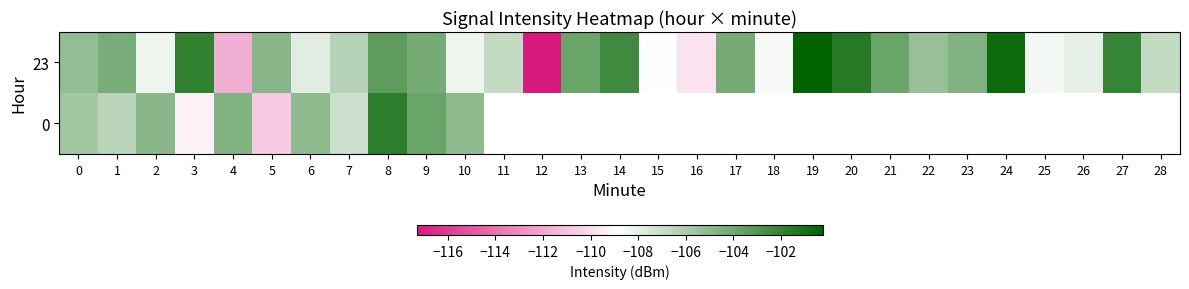

What is the difference between the maximum and minimum values in the 23 series?

17.0